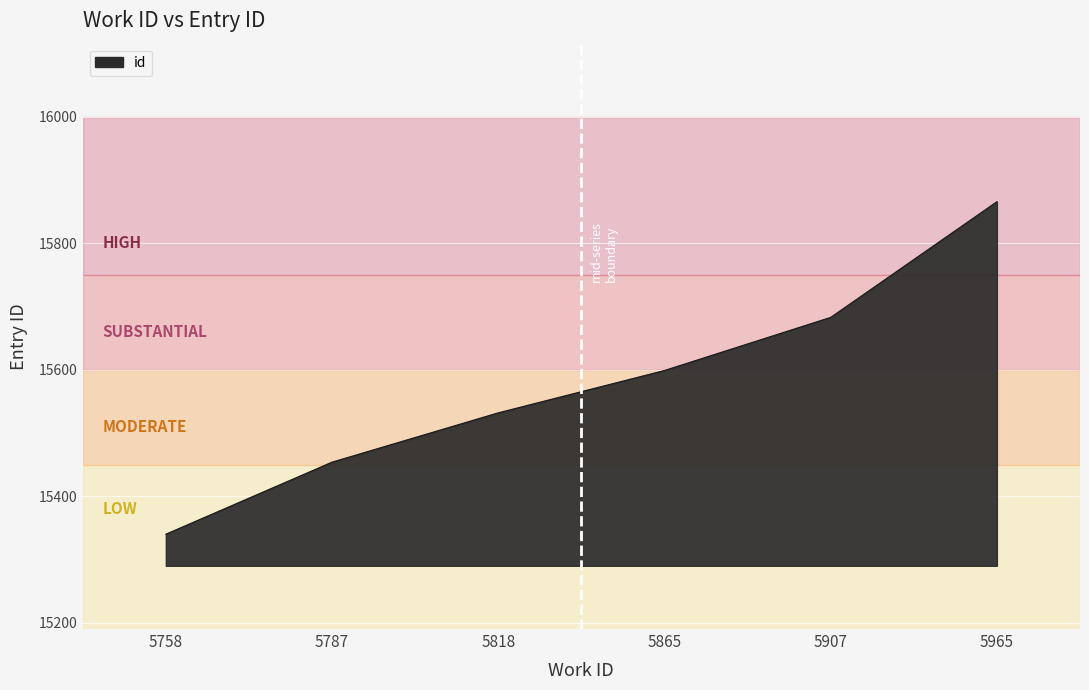

The chart shows a value of 15866 at 5965. True or false?

True